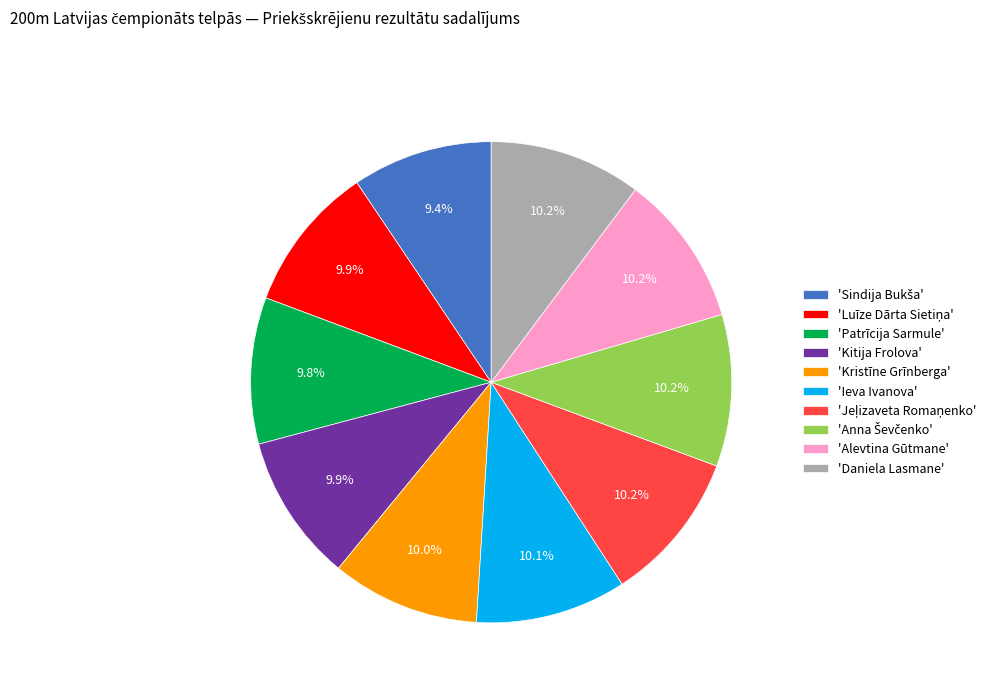

Is there any slice that represents more than half of the pie?

No